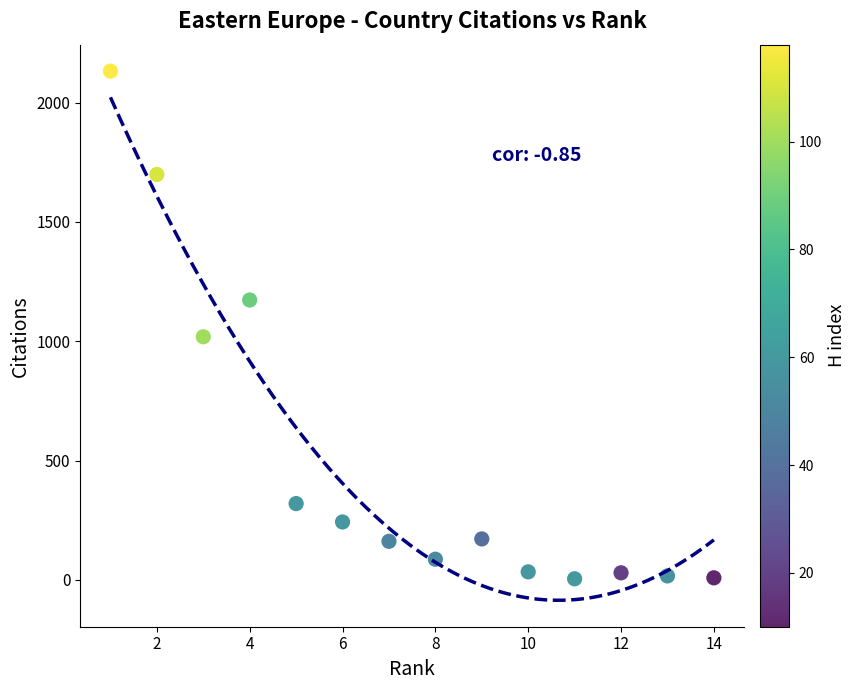

What Y value in the scatter plot is closest to 1068?

1019